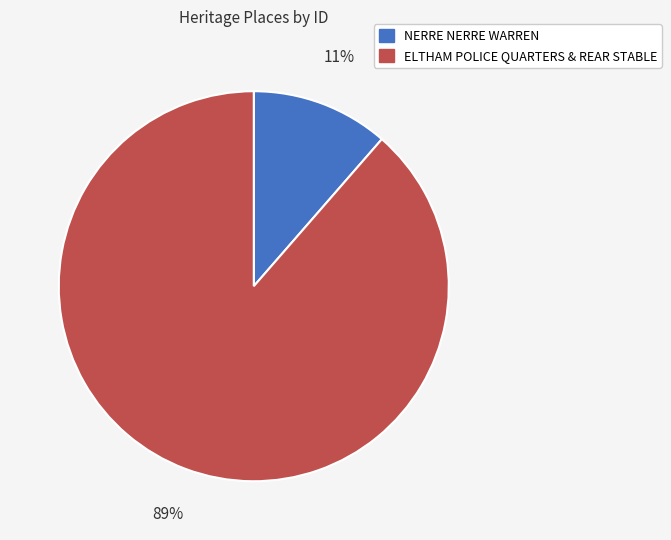

To the nearest percent, what is the combined percentage of ELTHAM POLICE QUARTERS & REAR STABLE and NERRE NERRE WARREN?

100%